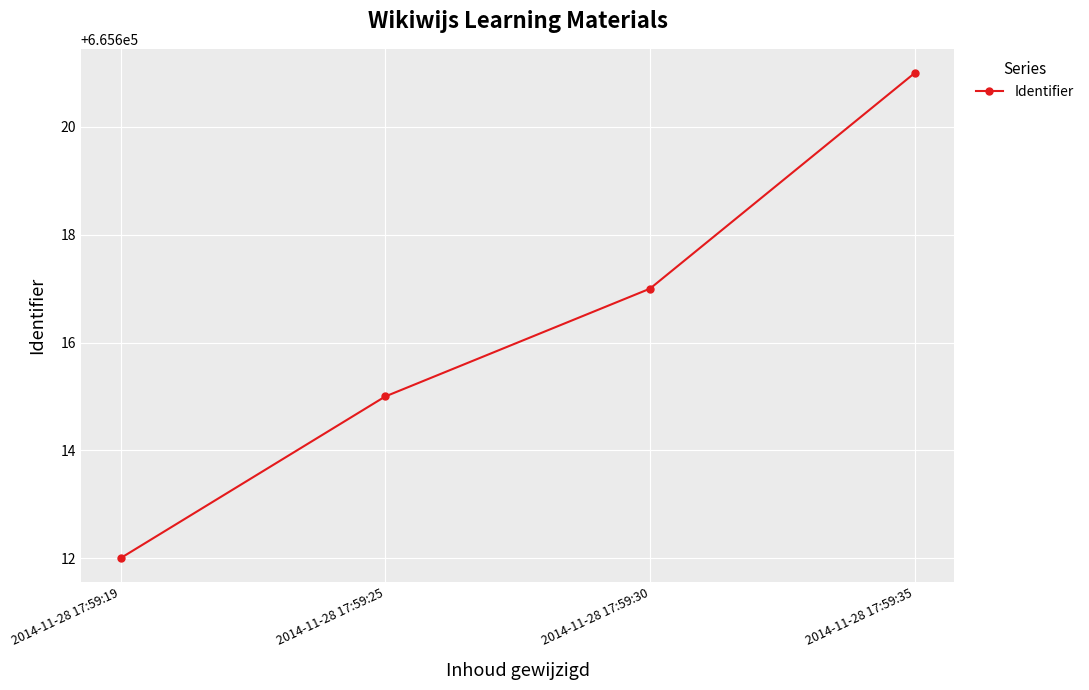

Reading left to right, transcribe all the data shown in this chart.

665612	665615	665617	665621